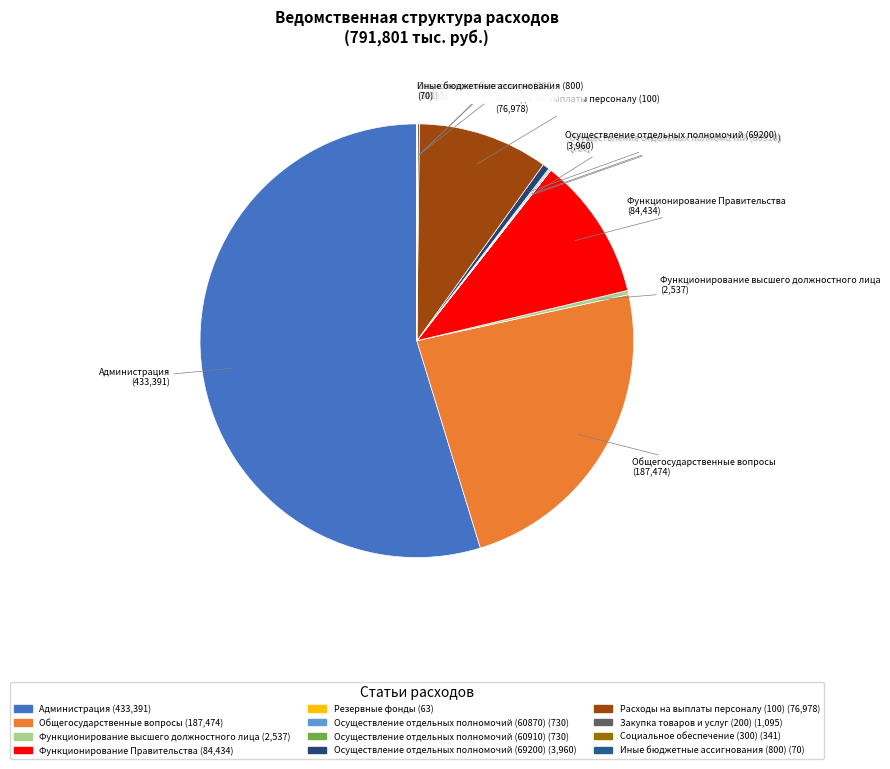

Between Функционирование высшего должностного лица and Общегосударственные вопросы, which is larger?

Общегосударственные вопросы